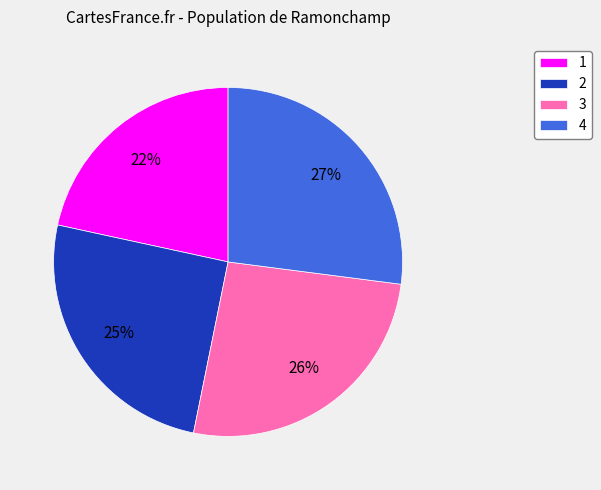

To the nearest percent, what percentage of the pie is 4?

27%